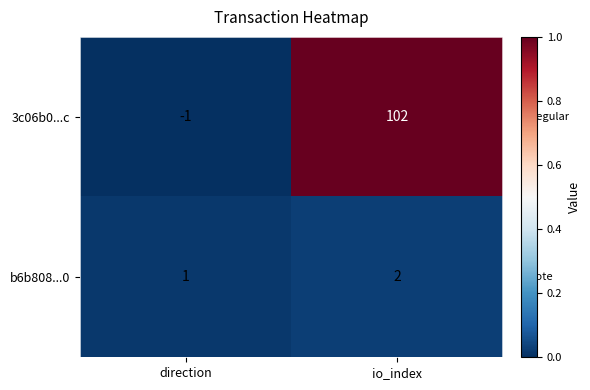

List the series in order of their peak value, lowest first.

b6b808...0, 3c06b0...c